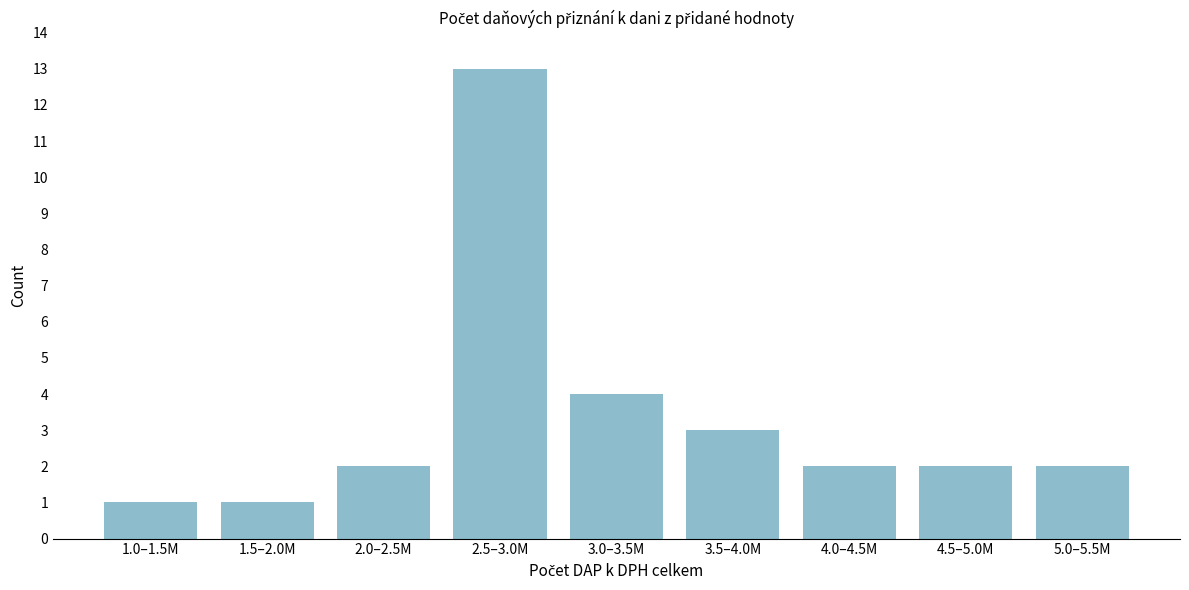

Reading left to right, what are all the values shown in this chart?

1.0–1.5M=1	1.5–2.0M=1	2.0–2.5M=2	2.5–3.0M=13	3.0–3.5M=4	3.5–4.0M=3	4.0–4.5M=2	4.5–5.0M=2	5.0–5.5M=2